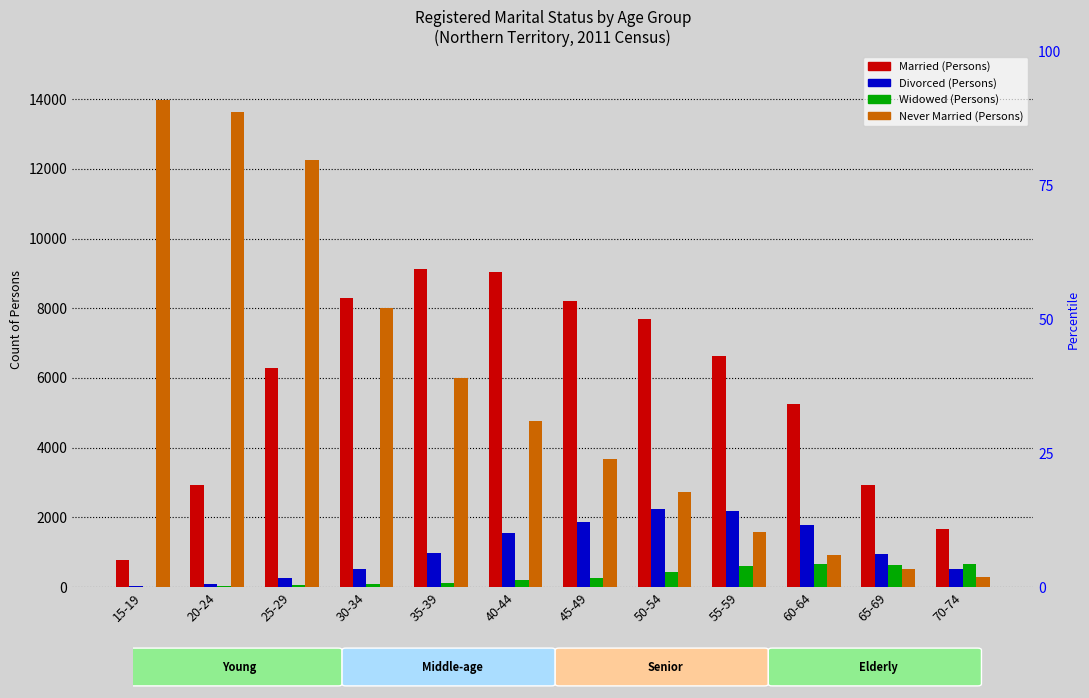

Reading left to right, extract all data points from this chart.

Married (Persons): 770	2927	6290	8286	9135	9030	8215	7682	6638	5266	2923	1660
Divorced (Persons): 20	84	265	525	967	1542	1867	2229	2180	1772	945	512
Widowed (Persons): 9	43	69	85	125	207	273	434	598	669	632	657
Never Married (Persons): 13981	13629	12255	8010	5994	4778	3663	2722	1575	926	504	296